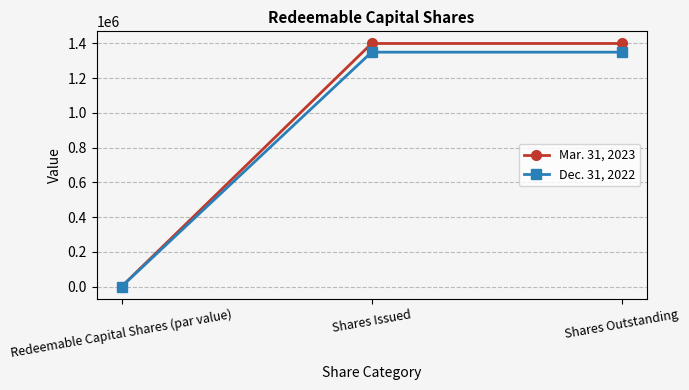

Is it true that Mar. 31, 2023 equals 1400000 at Shares Issued?

True